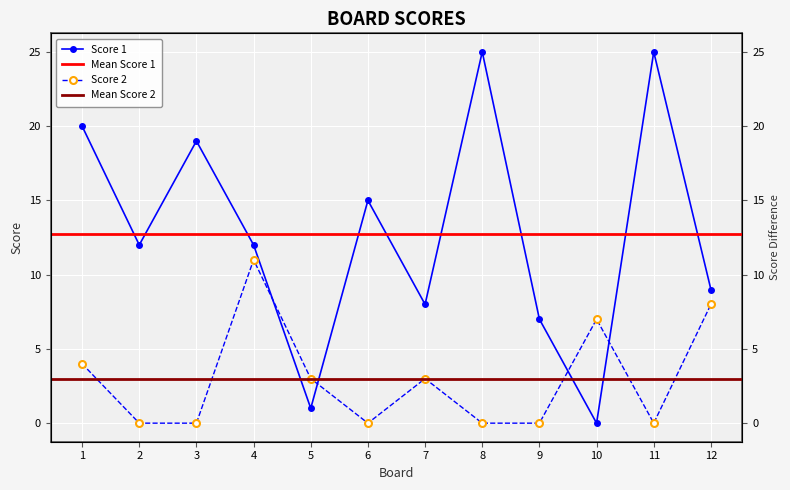

How many positive values does the Score 1 series have?

11